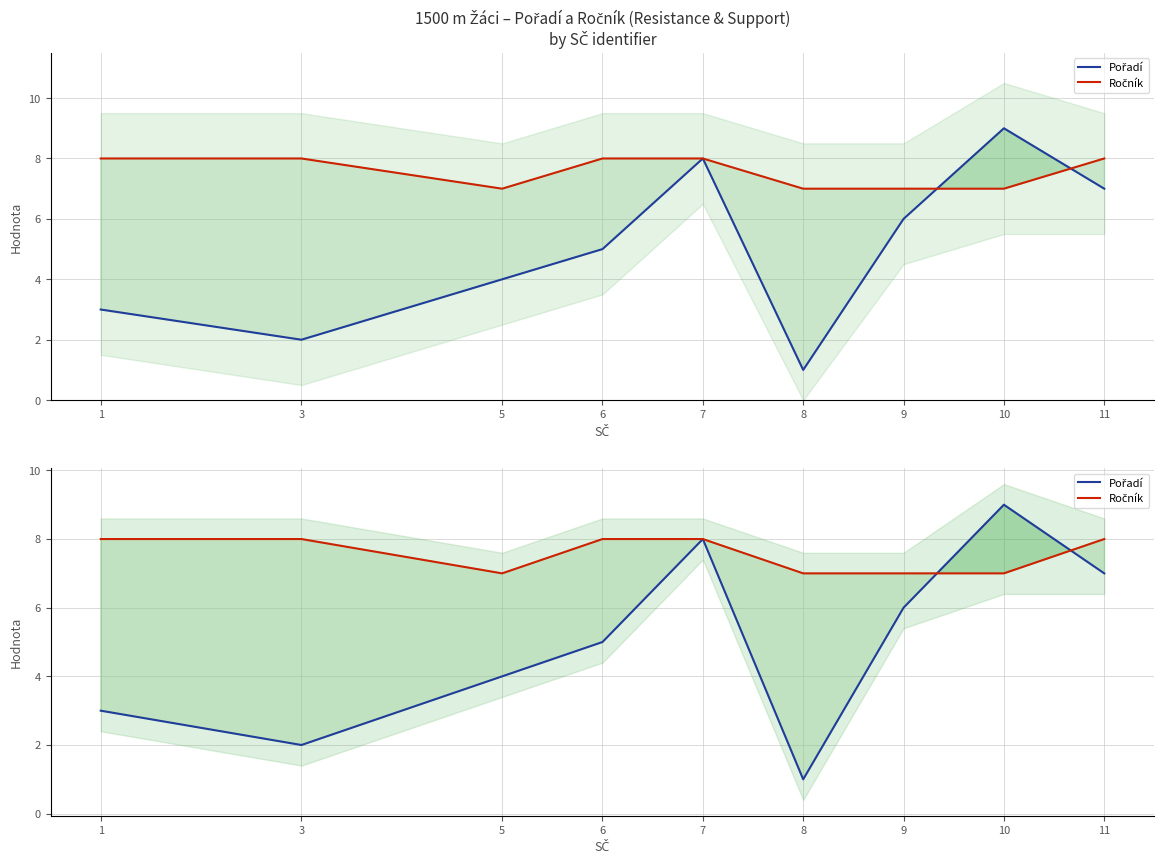

Reading left to right, transcribe all the data shown in this chart.

Pořadí: 1=3	3=2	5=4	6=5	7=8	8=1	9=6	10=9	11=7
Ročník: 1=8	3=8	5=7	6=8	7=8	8=7	9=7	10=7	11=8